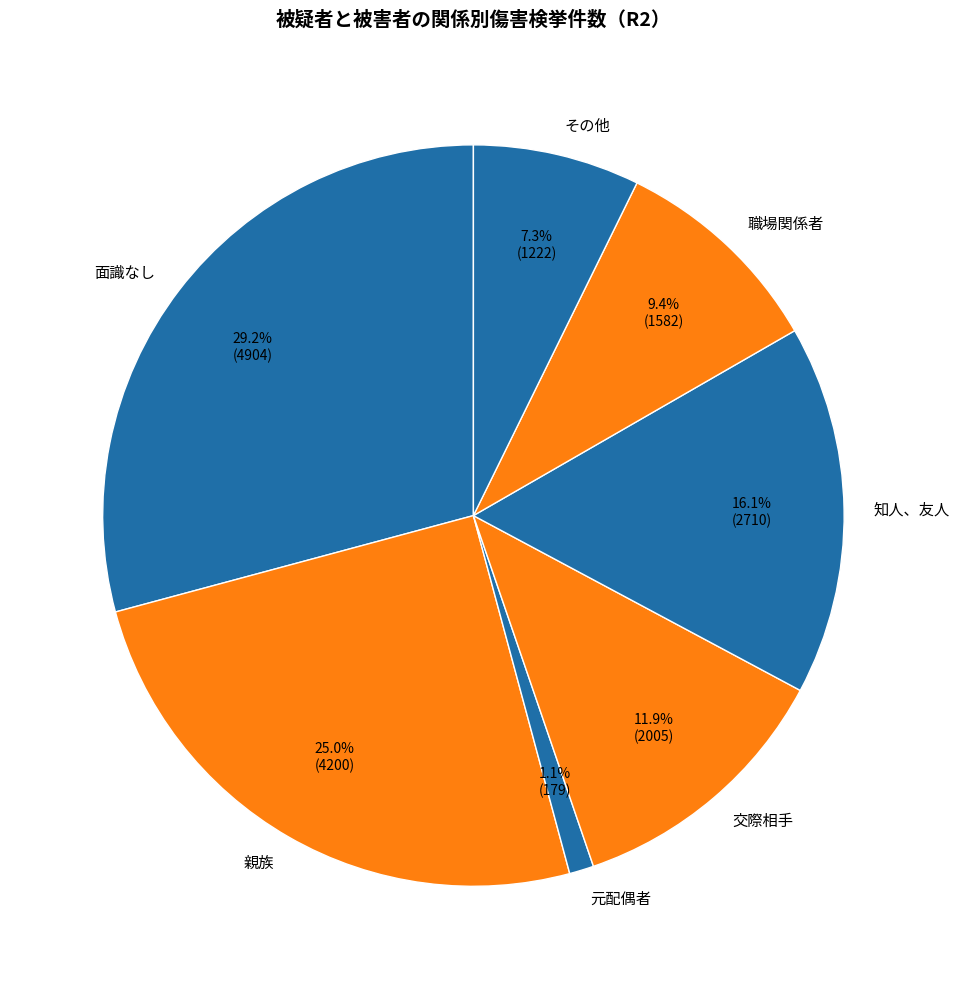

Approximately how many times larger is the value at 知人、友人 compared to 面識なし?

0.6